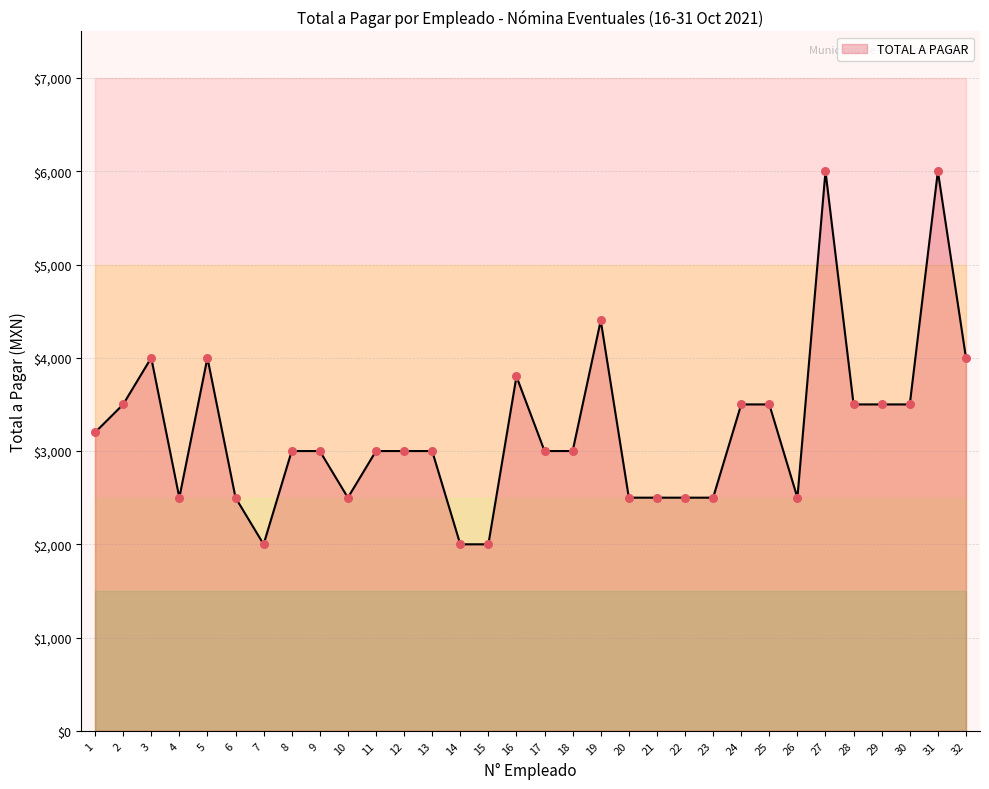

What is the change in value from 10 to 29?

+1000